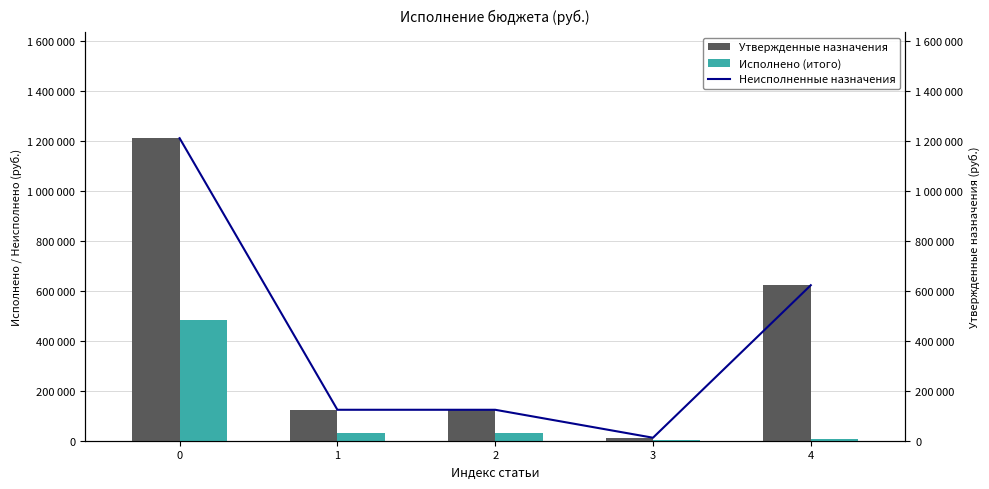

True or false: Утвержденные назначения has a value of 12000.0 at 3.

True